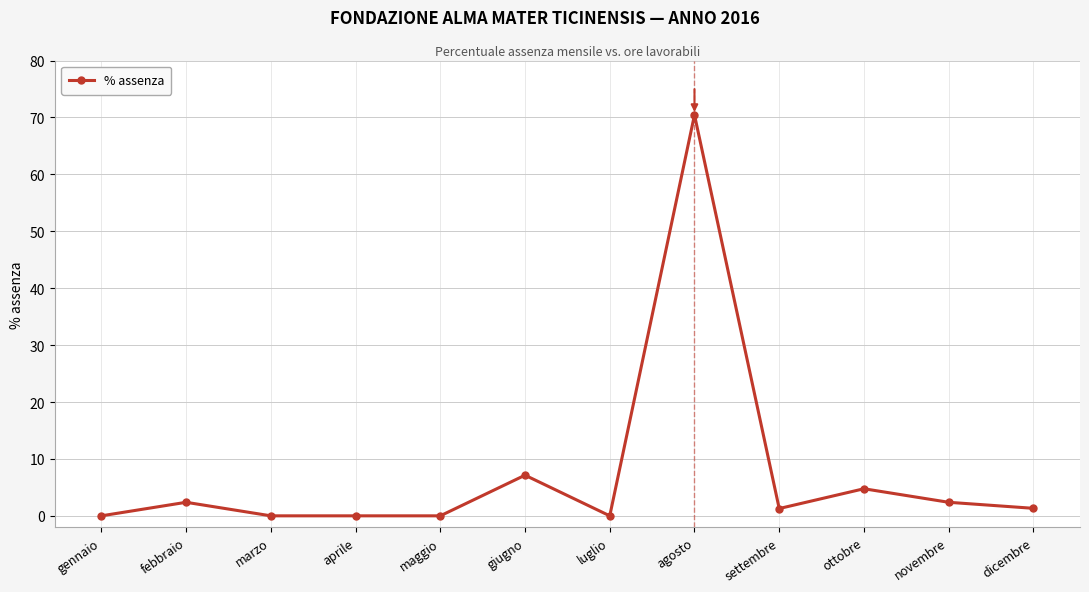

Count the number of categories in the chart.

12